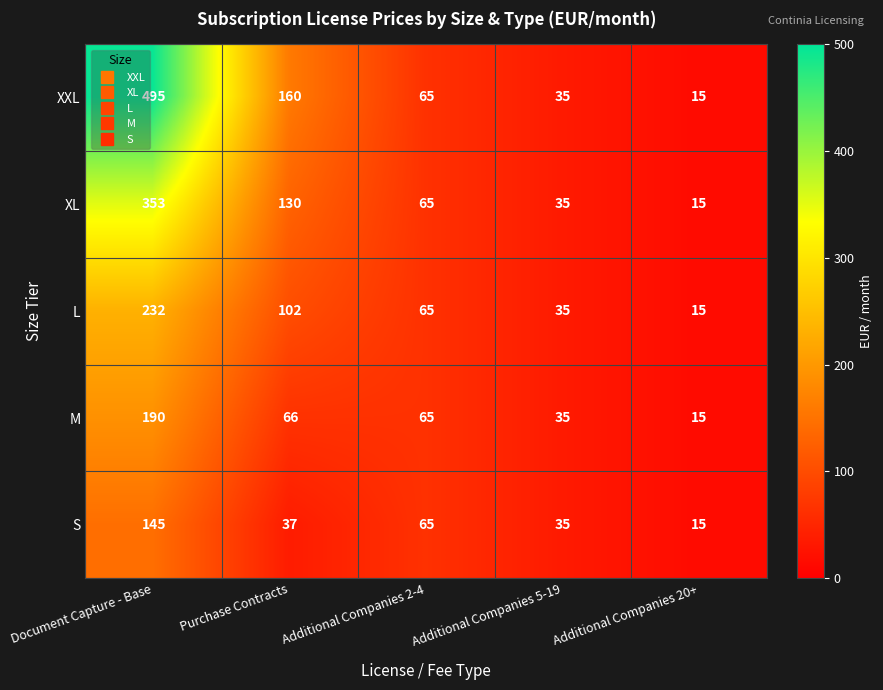

What is the minimum value for M?

15